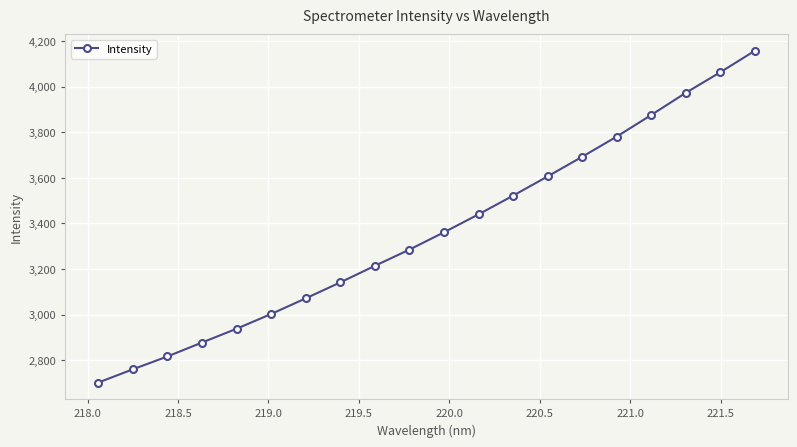

What is the value of the 4th point from the left?

2877.9